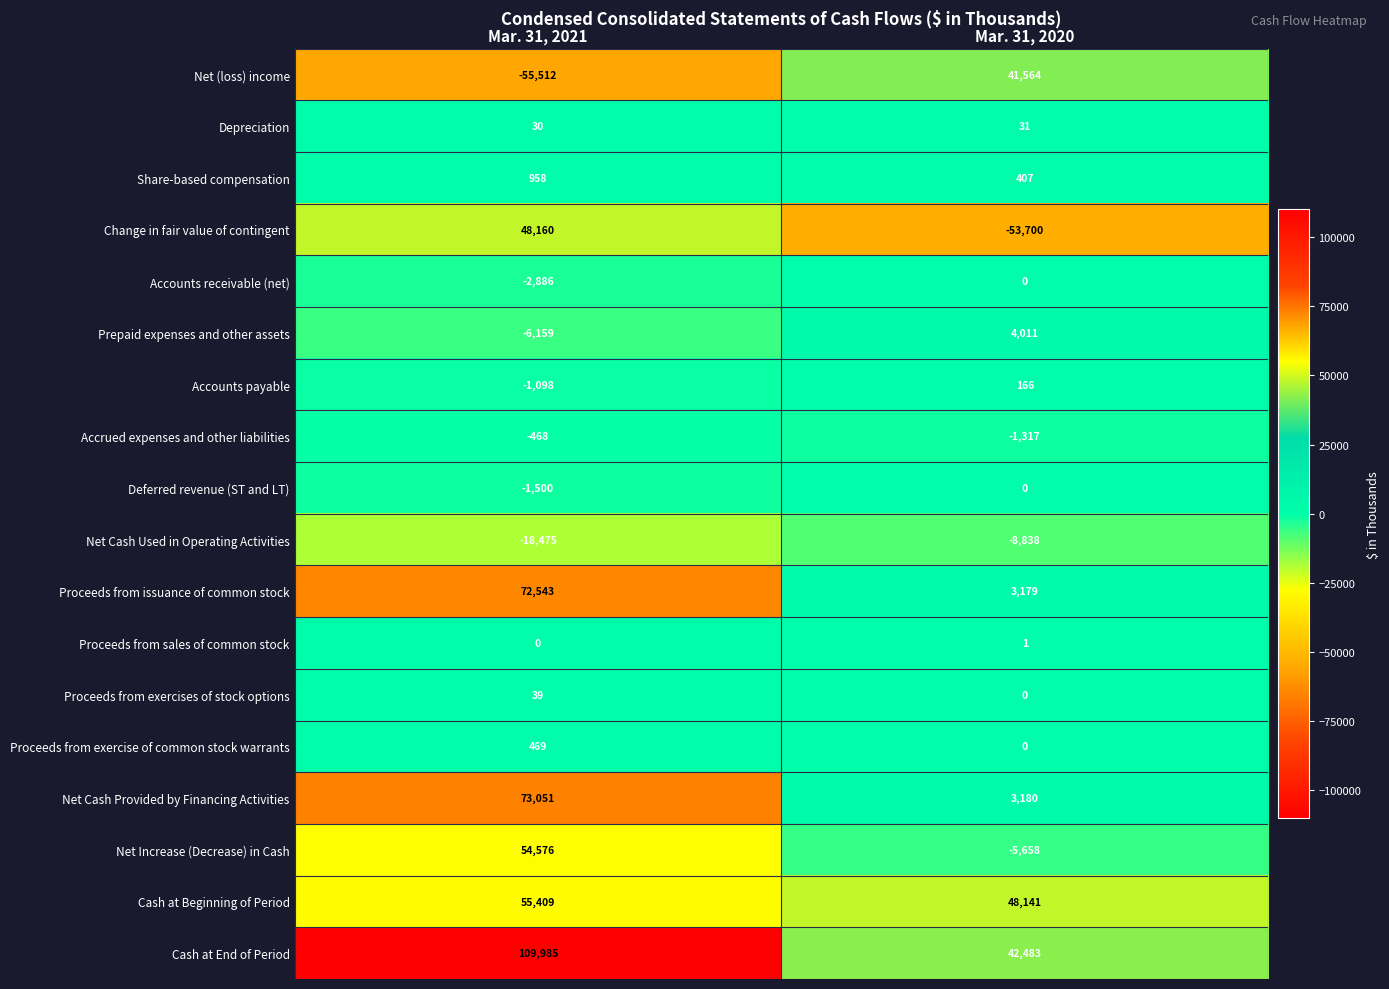

What is the spread (max minus min) of values at Mar. 31, 2020?

101841